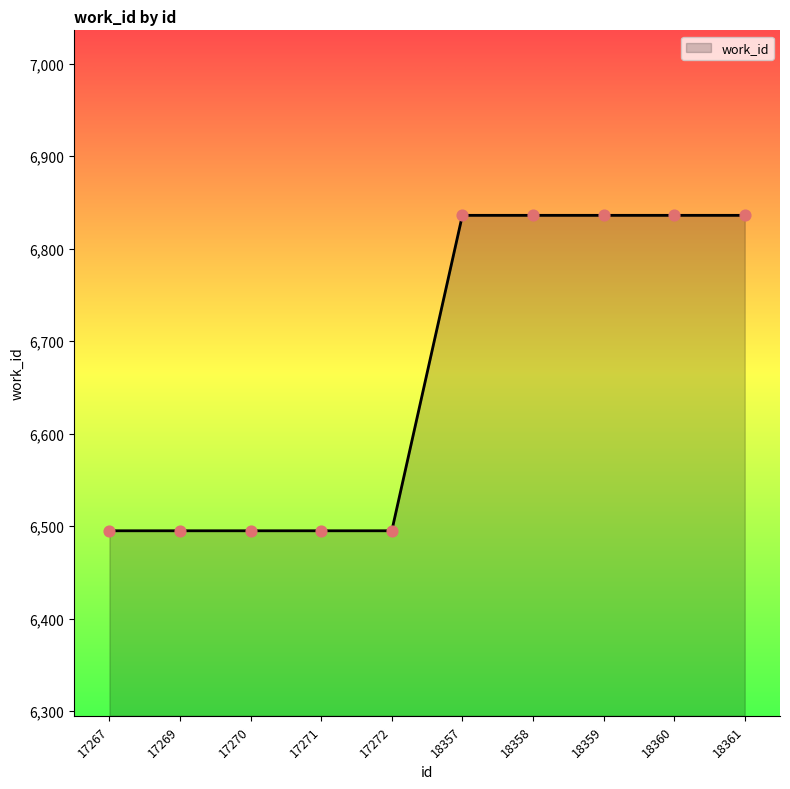

Approximately how many times larger is the value at 18359 compared to 17267?

1.1